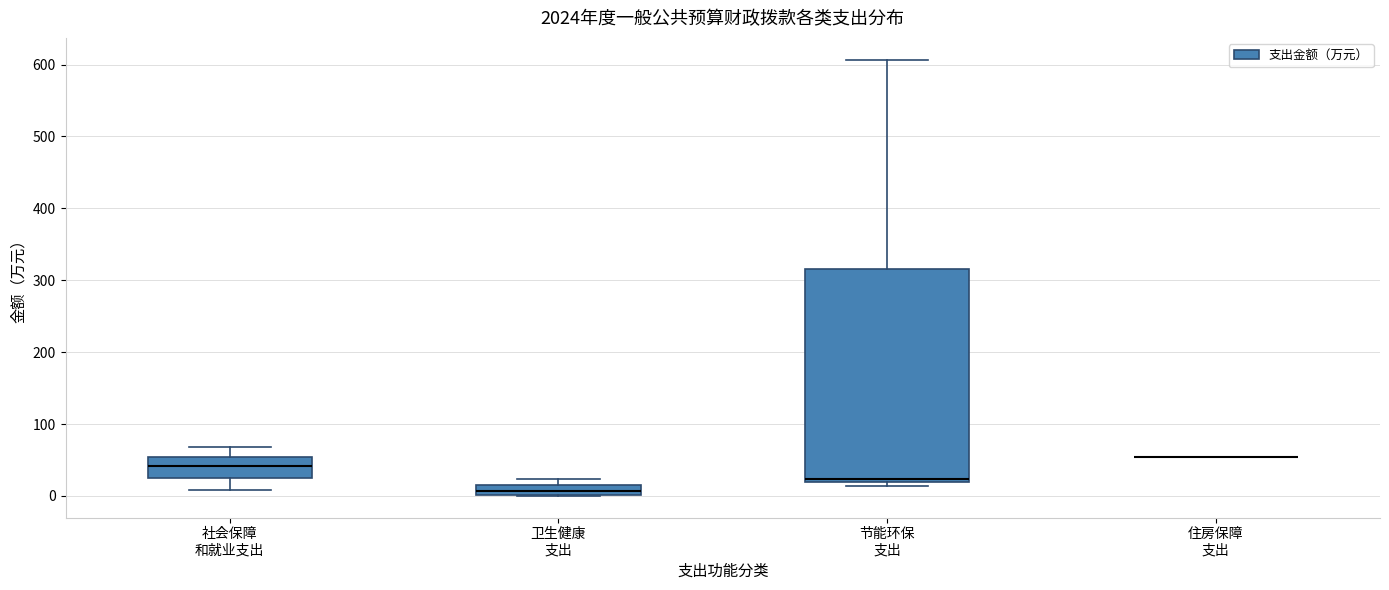

Where is the upper edge of the box for 节能环保 支出 on the y-axis? The values are not printed on the chart, so give them approximately, as read against the axis.

320